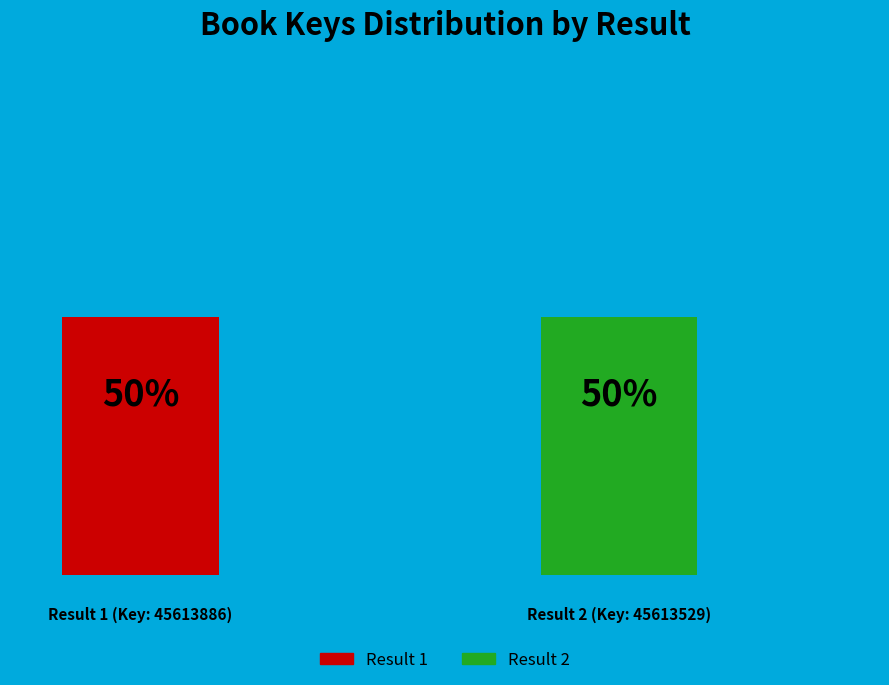

Which category has the biggest portion of the pie?

1